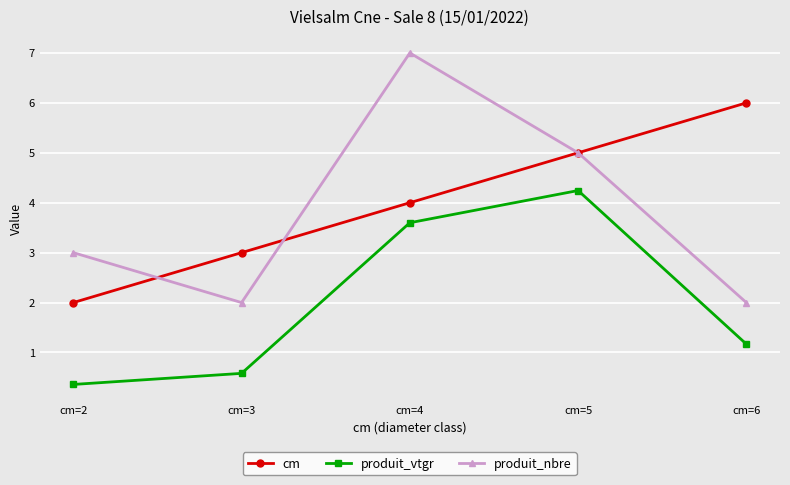

What is the minimum value shown in the chart?

0.4